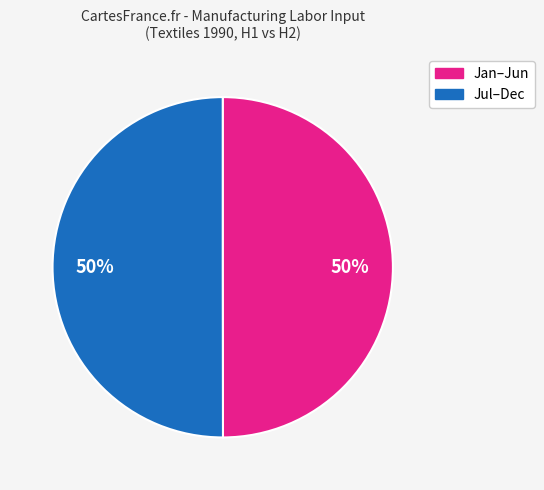

To the nearest percent, what is the average slice percentage?

50%